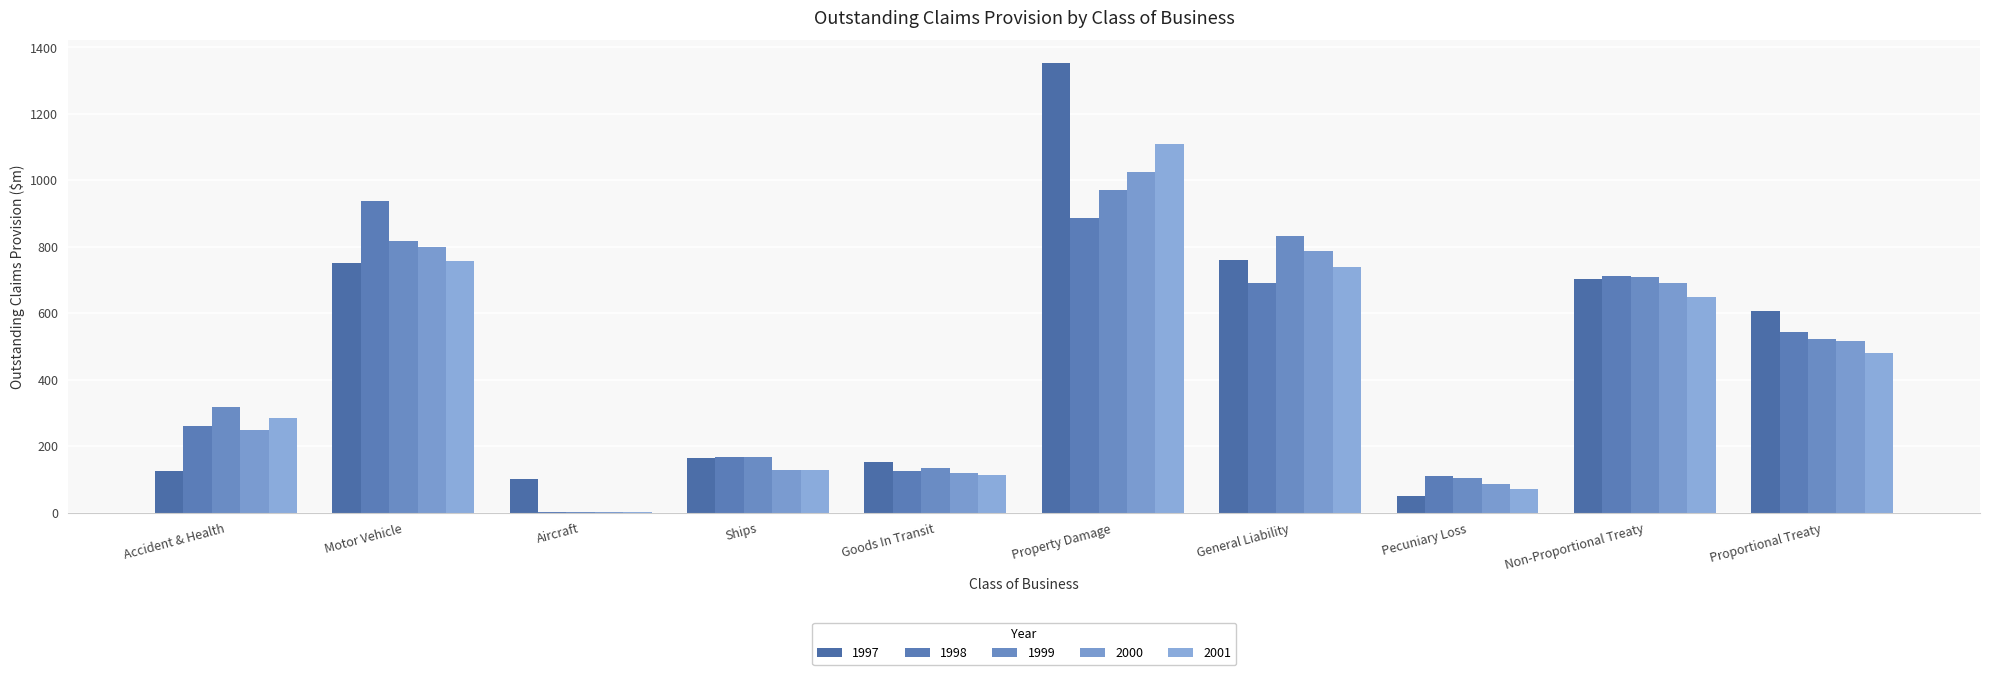

Is the value of 1999 at Motor Vehicle greater than the value of 2001 at Ships?

Yes